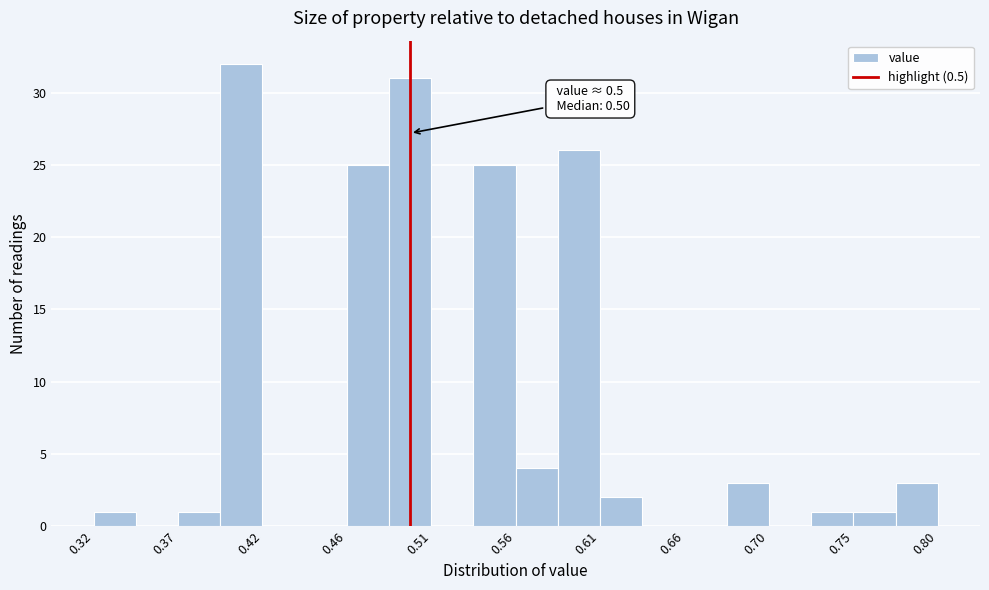

Which range on the x-axis has the tallest bar?

0.392 to 0.416